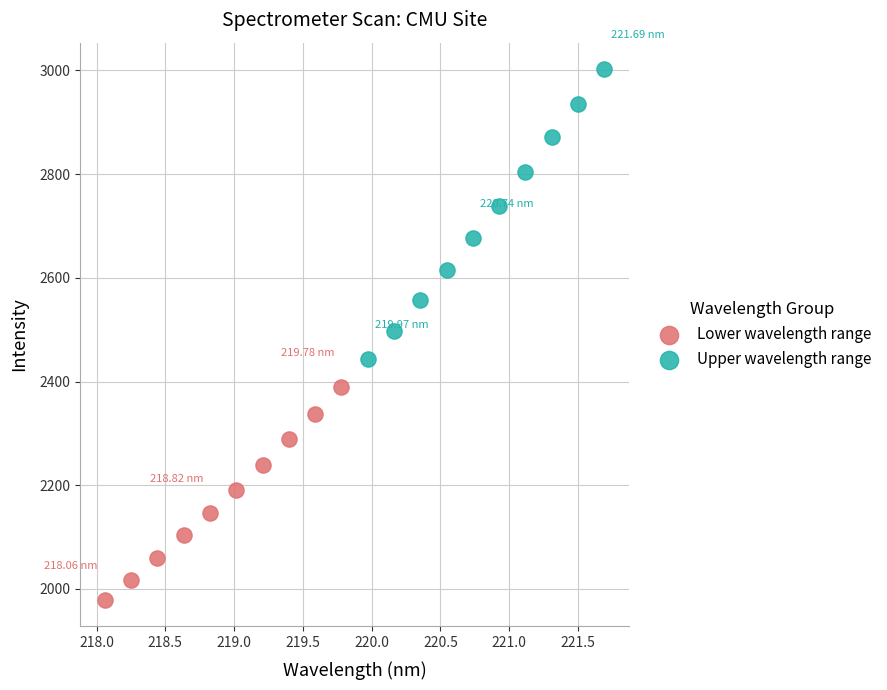

Which series has the widest spread of Y values?

Upper wavelength range